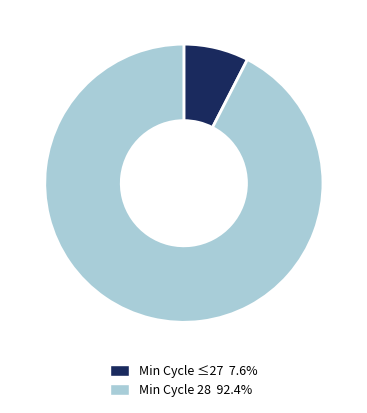

How many segments does this pie chart have?

2